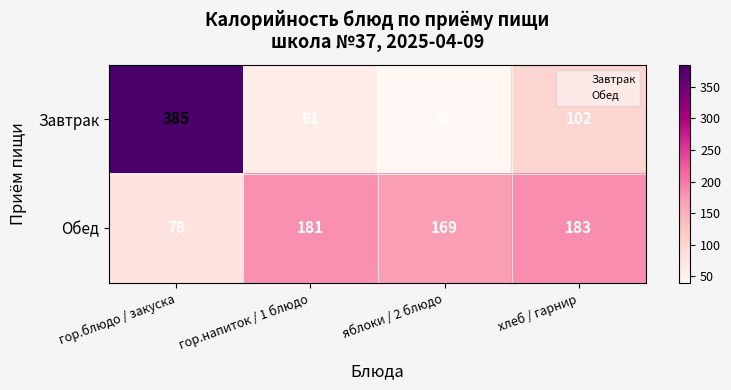

What value does the Обед series have at хлеб / гарнир?

183